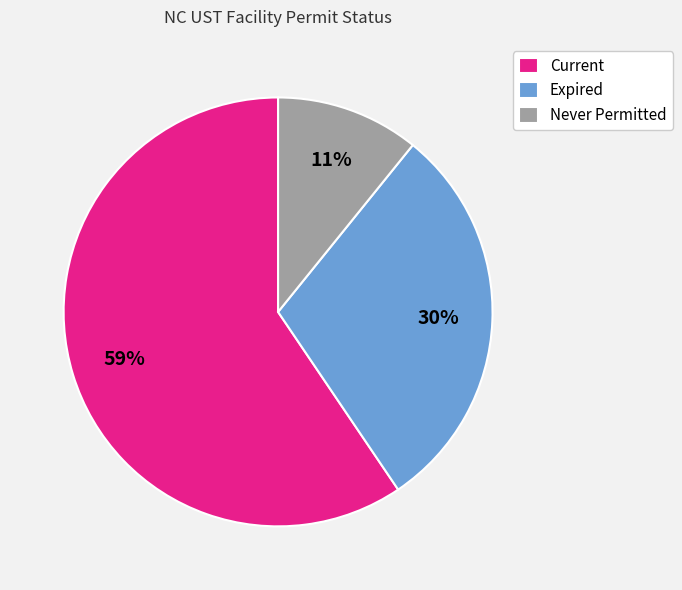

What is the largest slice in the pie chart?

Current